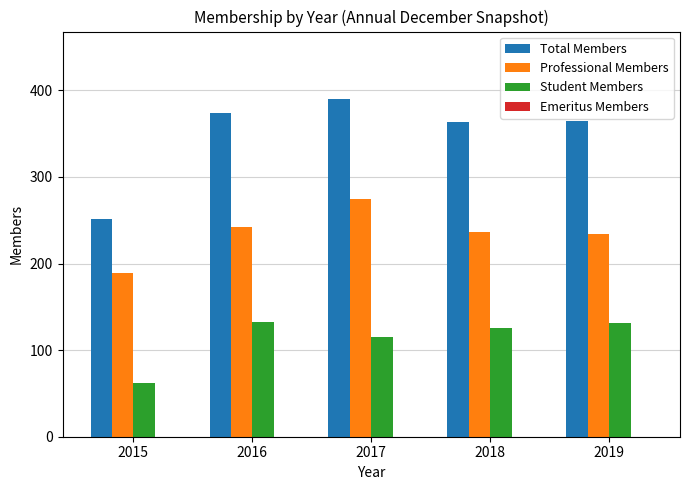

How many series are shown in this chart?

3